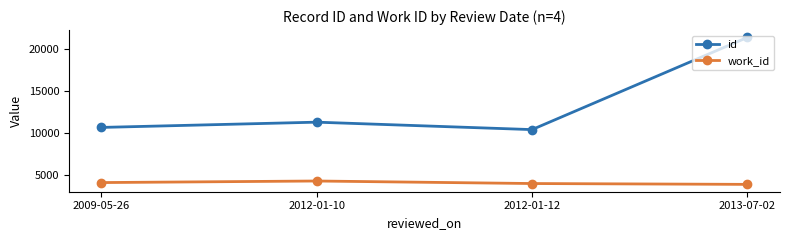

What is the sum of the work_id values at 2012-01-12 and 2012-01-10?

8377